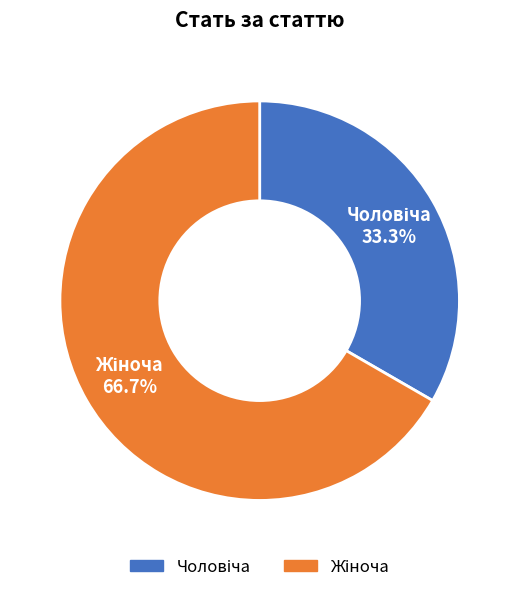

Is there a majority slice in this chart?

Yes